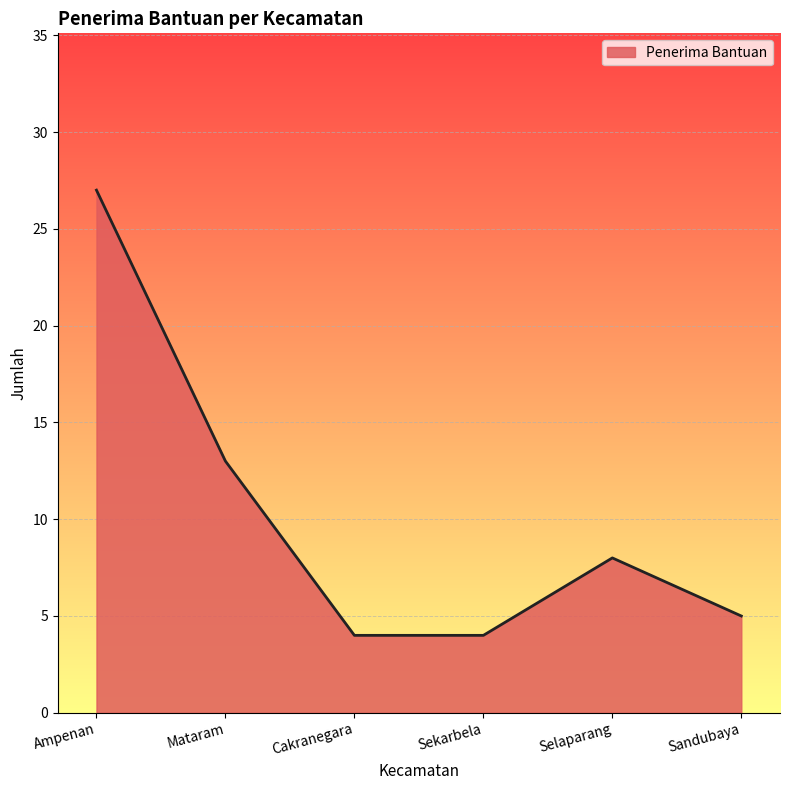

Is it true that the value at Ampenan is 27?

True